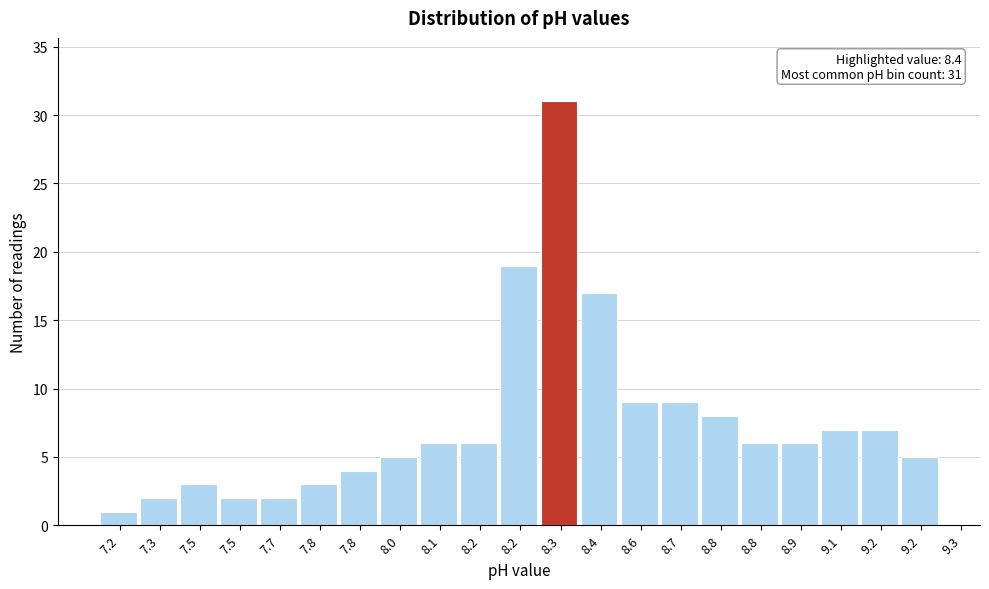

How many bars are there in total?

21